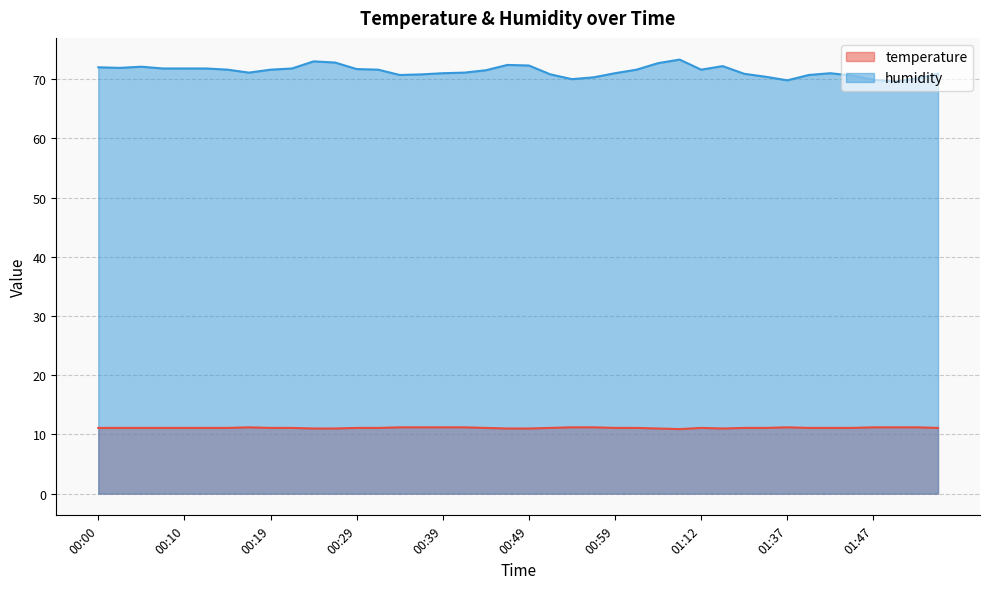

What is the average value of the temperature series?

11.1